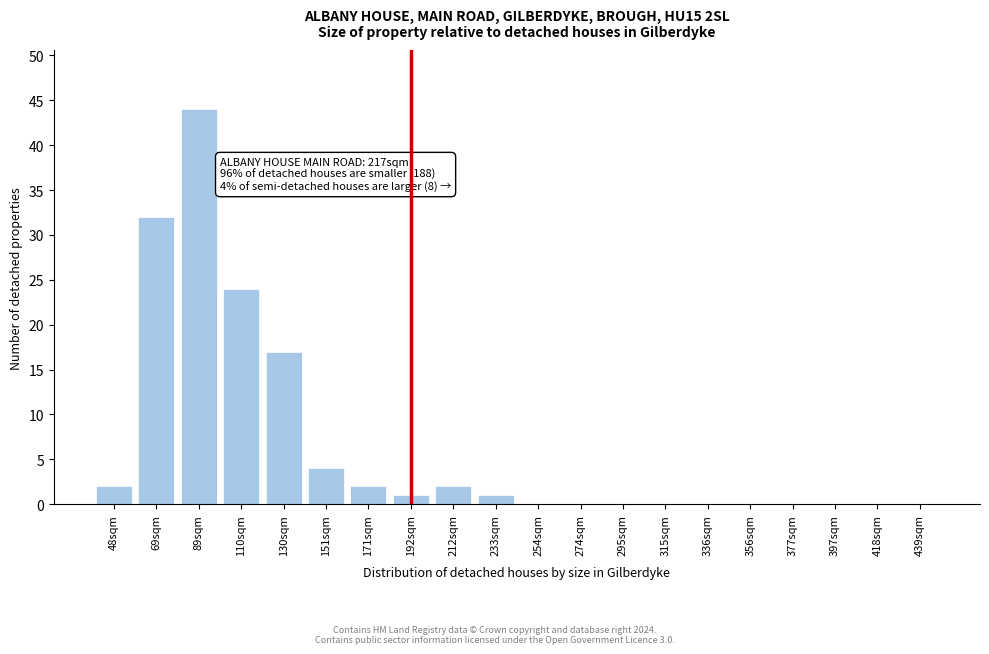

Reading left to right, what are all the values shown in this chart?

48sqm=2	69sqm=32	89sqm=44	110sqm=24	130sqm=17	151sqm=4	171sqm=2	192sqm=1	212sqm=2	233sqm=1	254sqm=0	274sqm=0	295sqm=0	315sqm=0	336sqm=0	356sqm=0	377sqm=0	397sqm=0	418sqm=0	439sqm=0